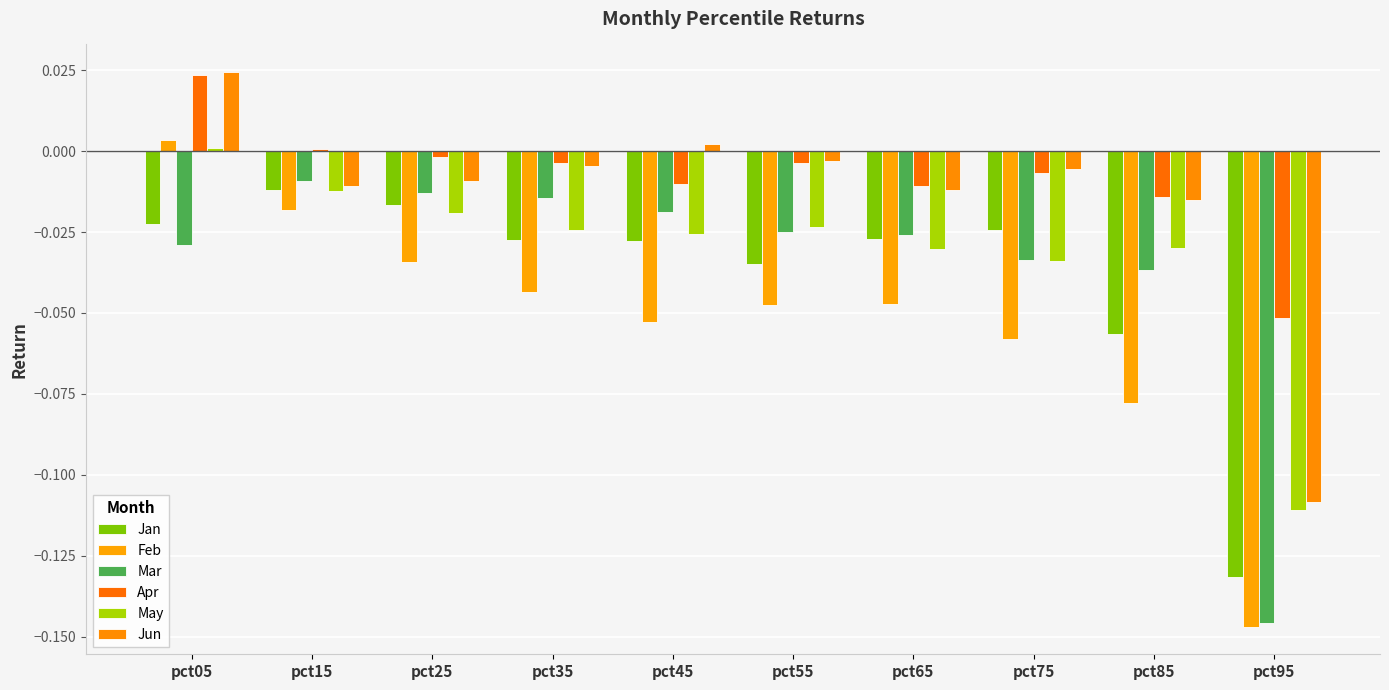

Between pct55 and pct65, which series saw the biggest shift?

Jun